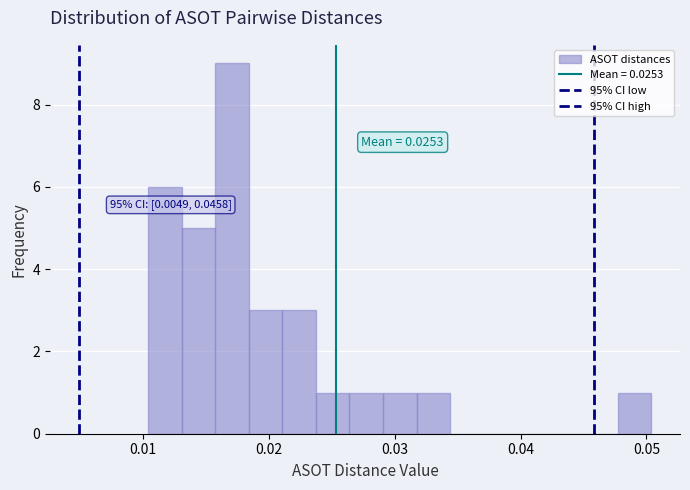

Around what value on the x-axis is the tallest bar? Give the approximate position of its centre, as read against the axis.

0.017